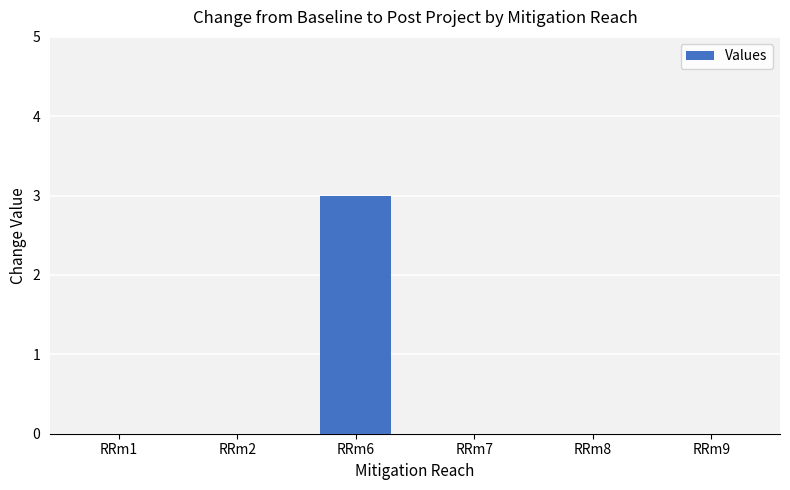

Is it true that the value at RRm2 is -2?

False